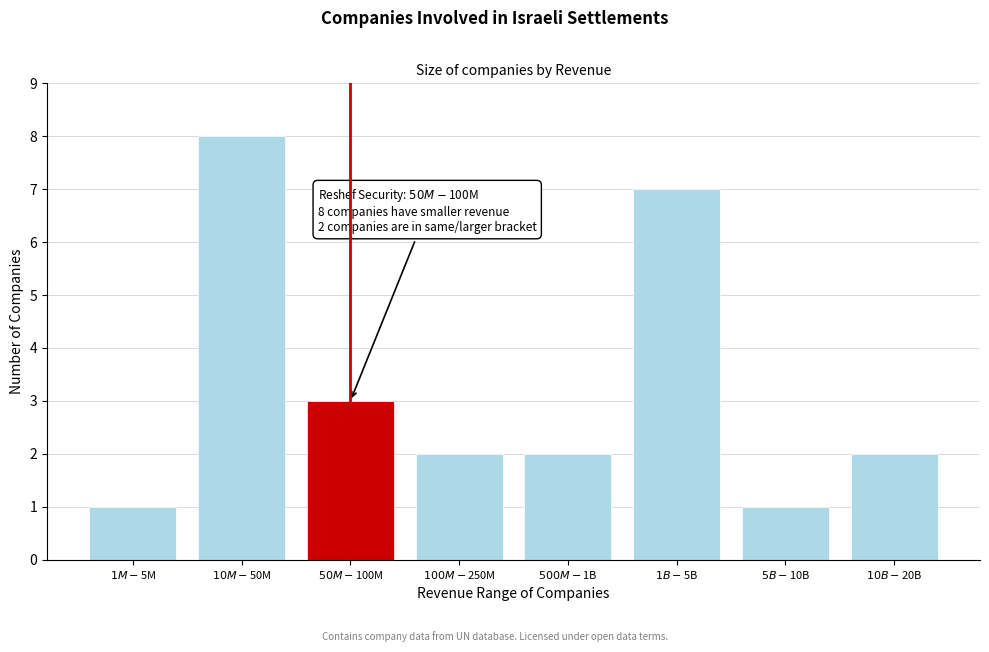

Reading left to right, list all the values displayed in this chart.

1	8	3	2	2	7	1	2